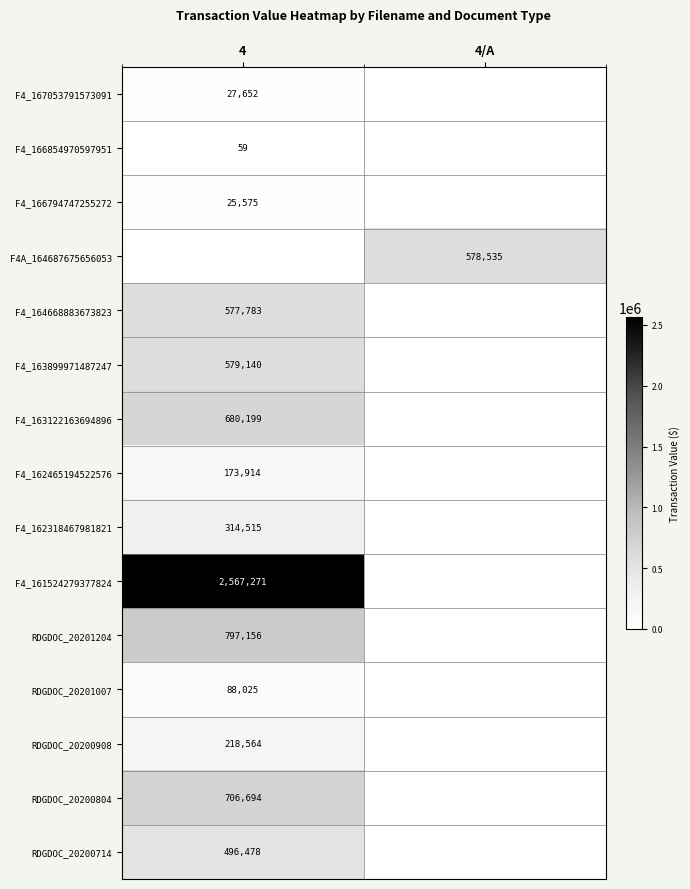

Is it true that F4_161524279377824 equals 4385307 at 4?

False